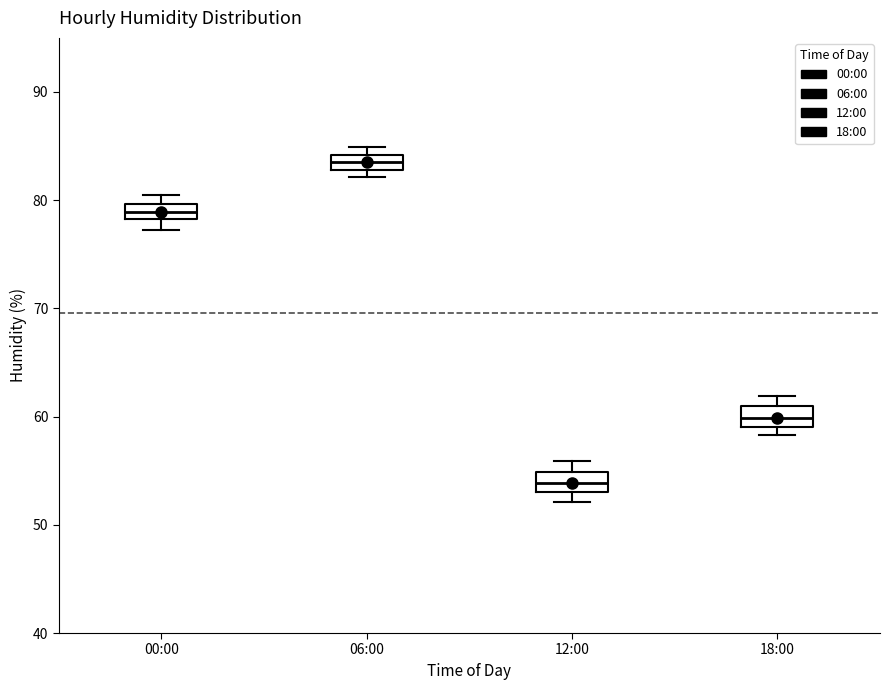

Which box has the highest median line?

06:00